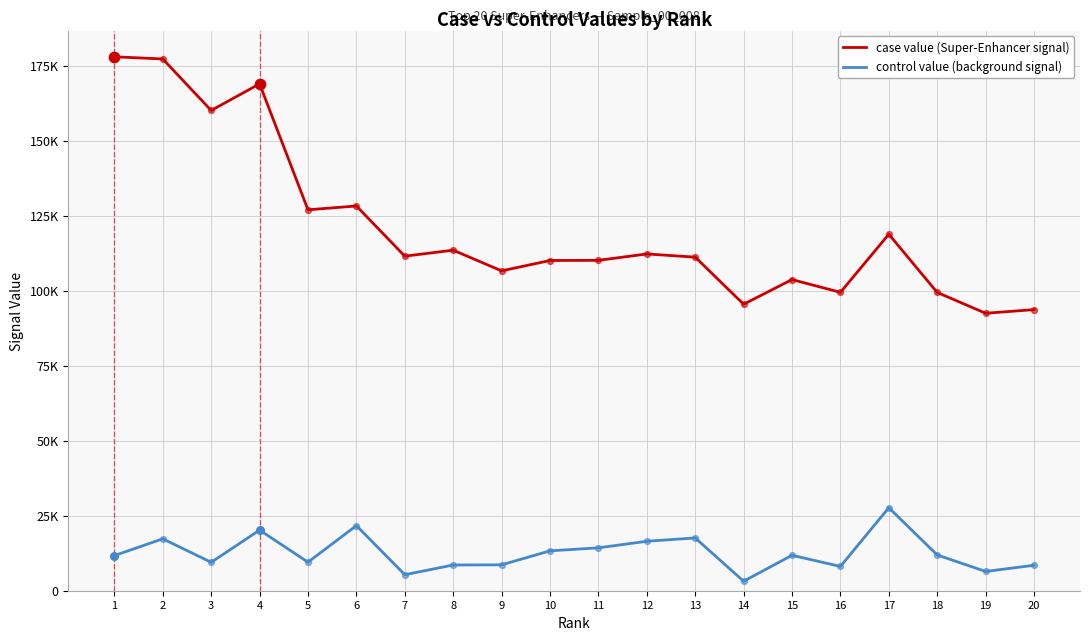

Is the value of case value (Super-Enhancer signal) at 5 greater than the value of control value (background signal) at 13?

Yes